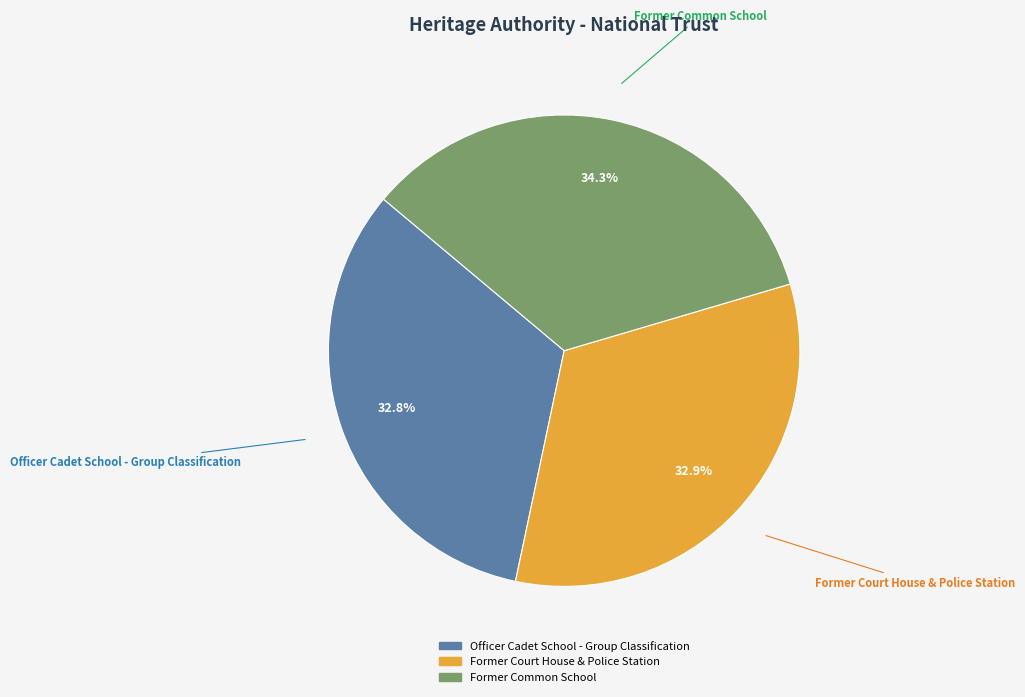

Which category has the biggest portion of the pie?

Former Common School